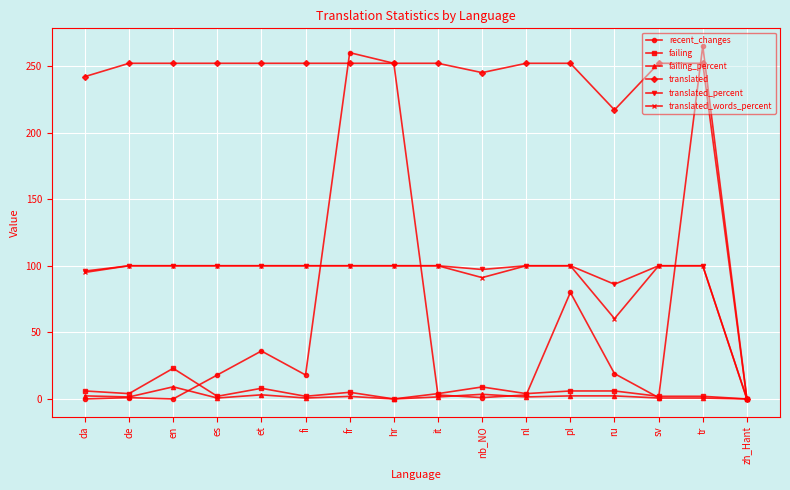

True or false: translated_words_percent and recent_changes cross at least once.

True